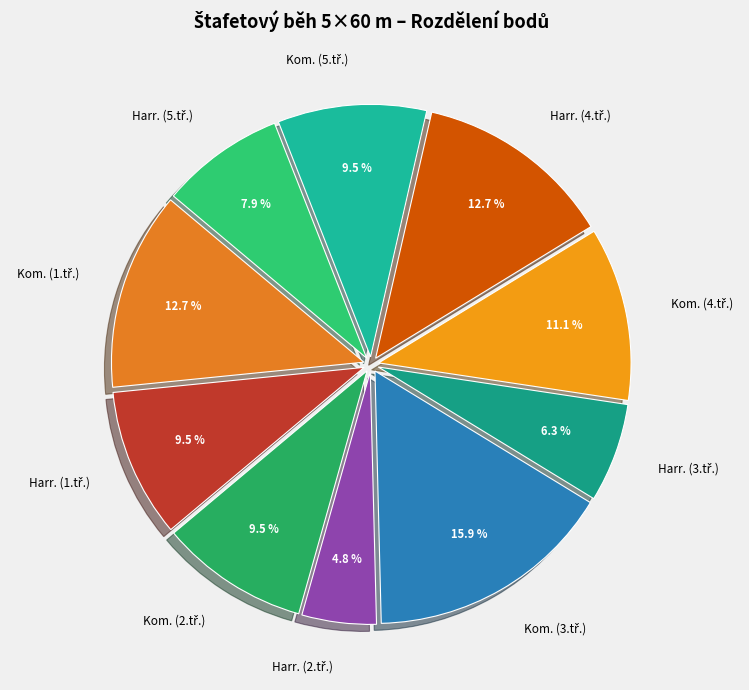

Is there any slice that represents more than half of the pie?

No